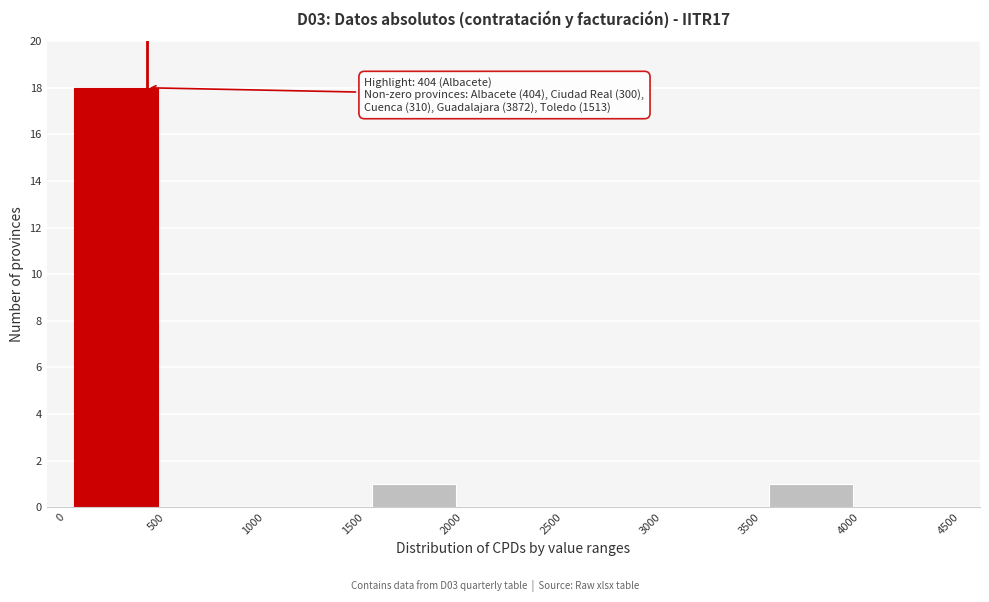

Which range on the x-axis has the tallest bar?

0 to 500